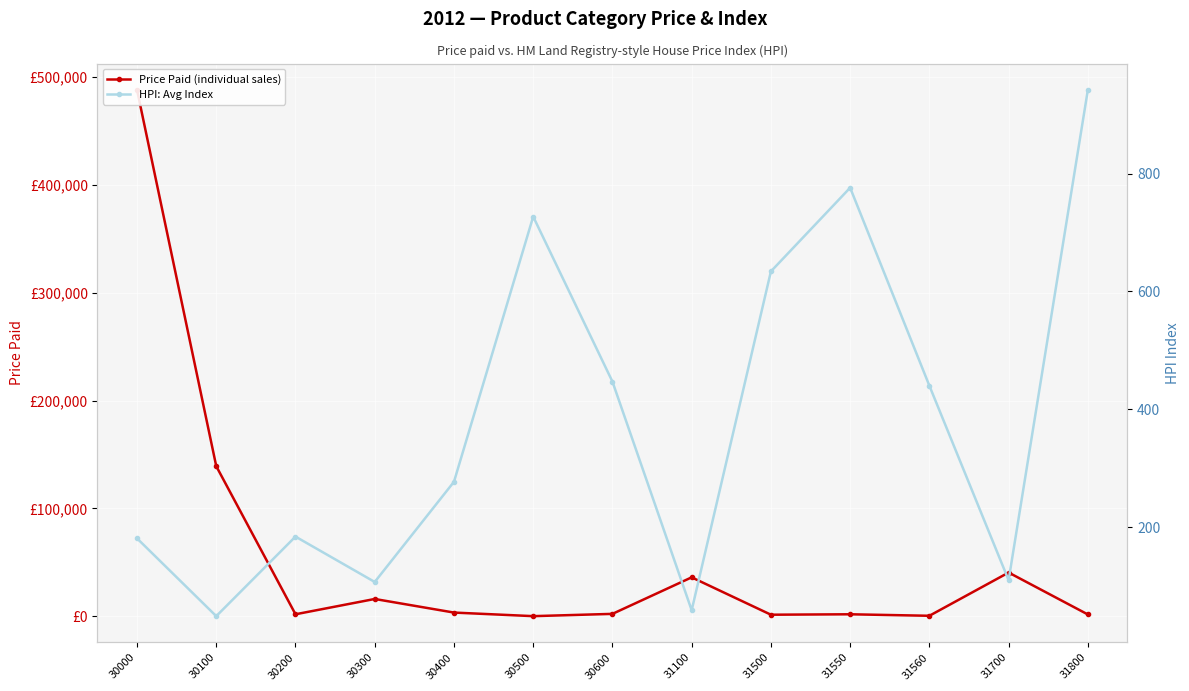

True or false: Price Paid (individual sales) has more than 1 interior local peaks.

True